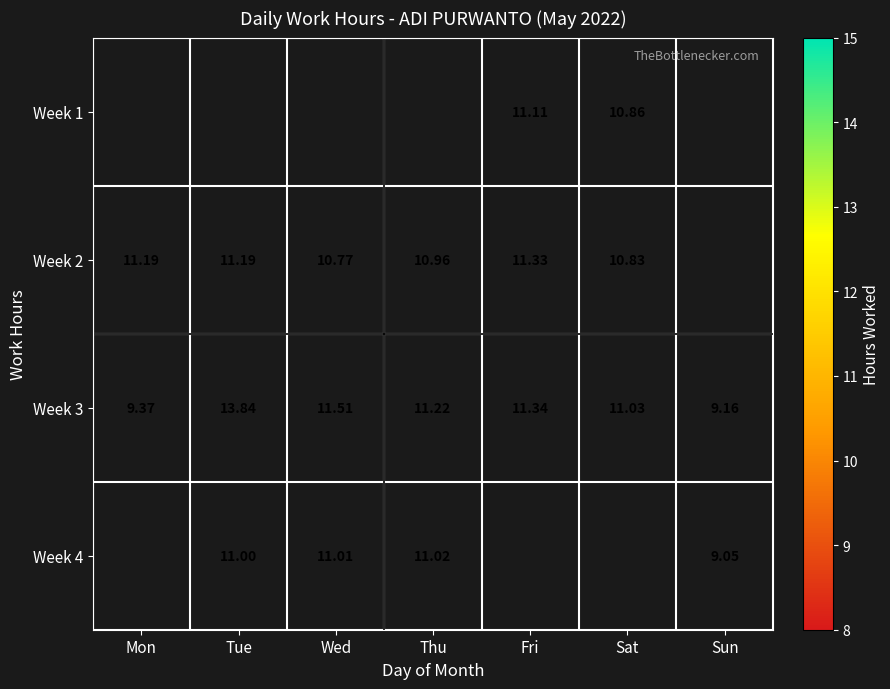

Rank the categories by Week 3 value from highest to lowest.

Tue, Wed, Fri, Thu, Sat, Mon, Sun